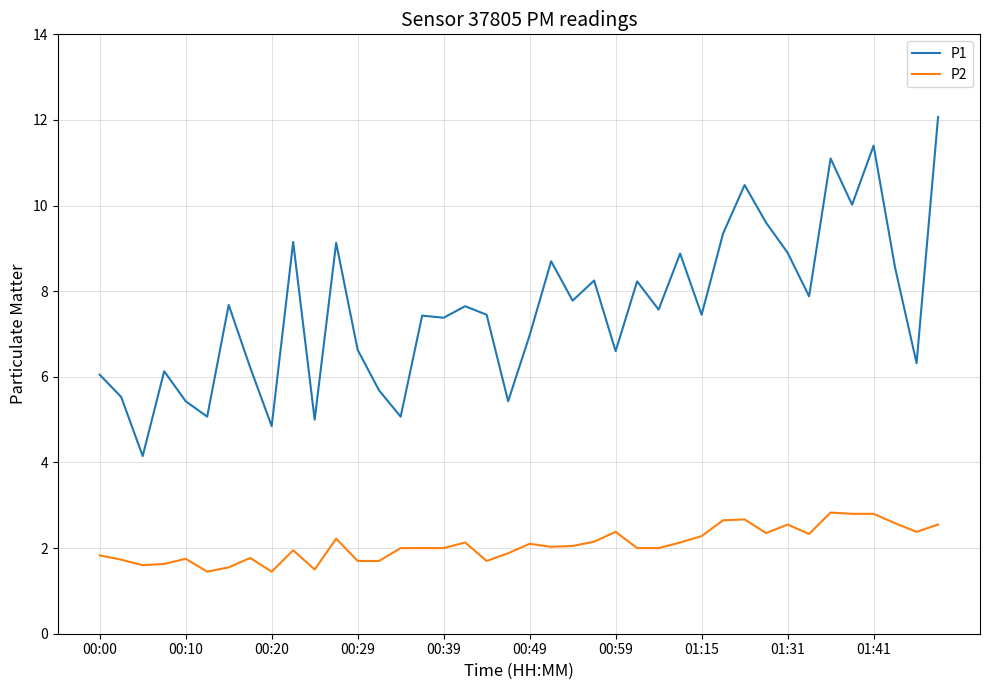

Count the number of data series in this chart.

2